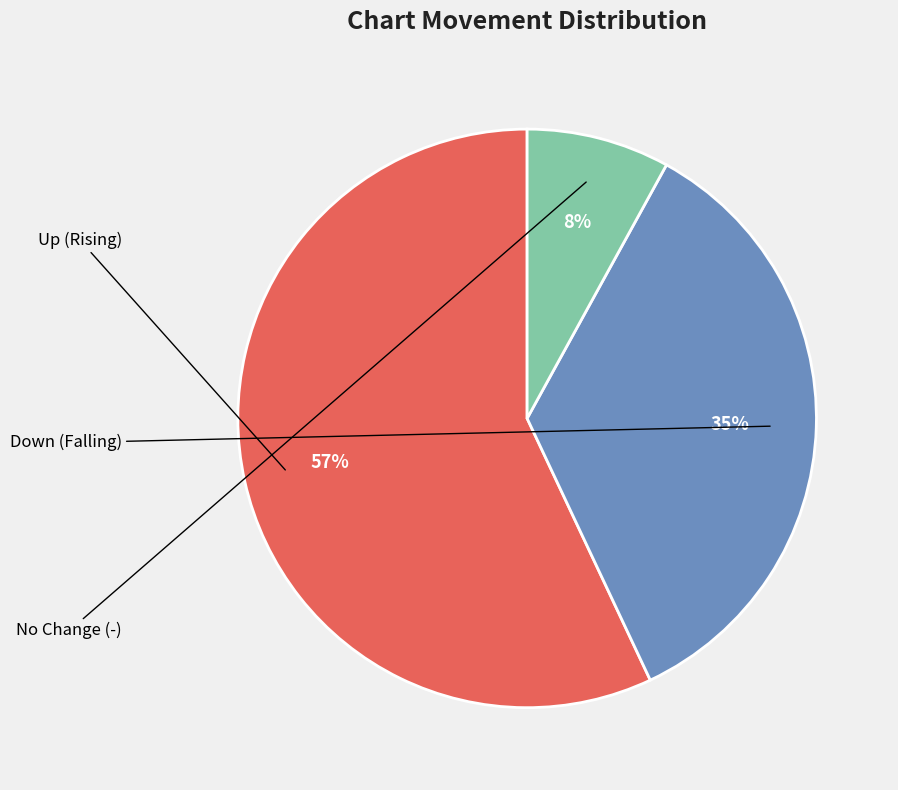

Is there any slice that represents more than half of the pie?

Yes